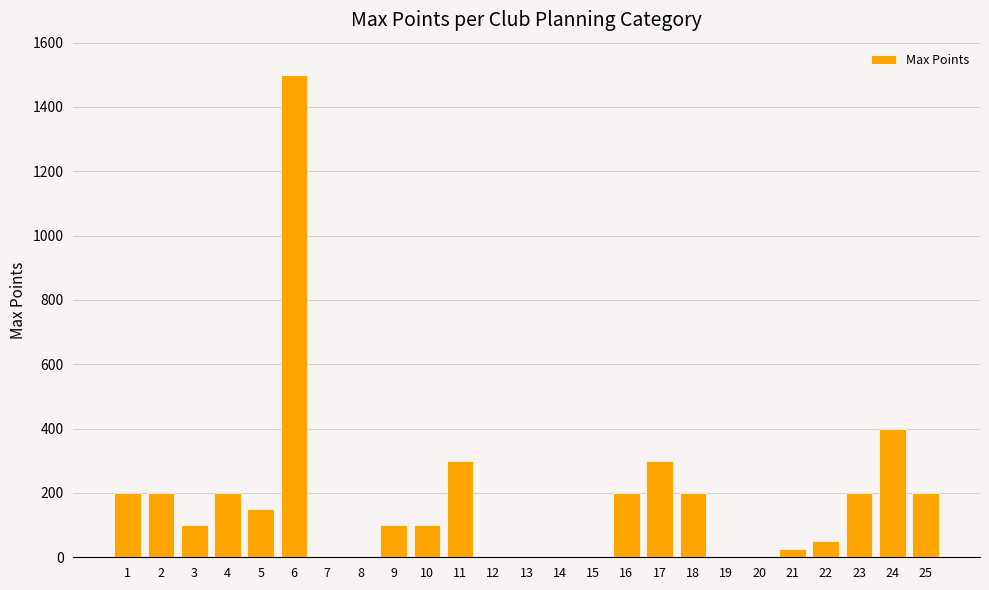

What is the sum of all values?

4425